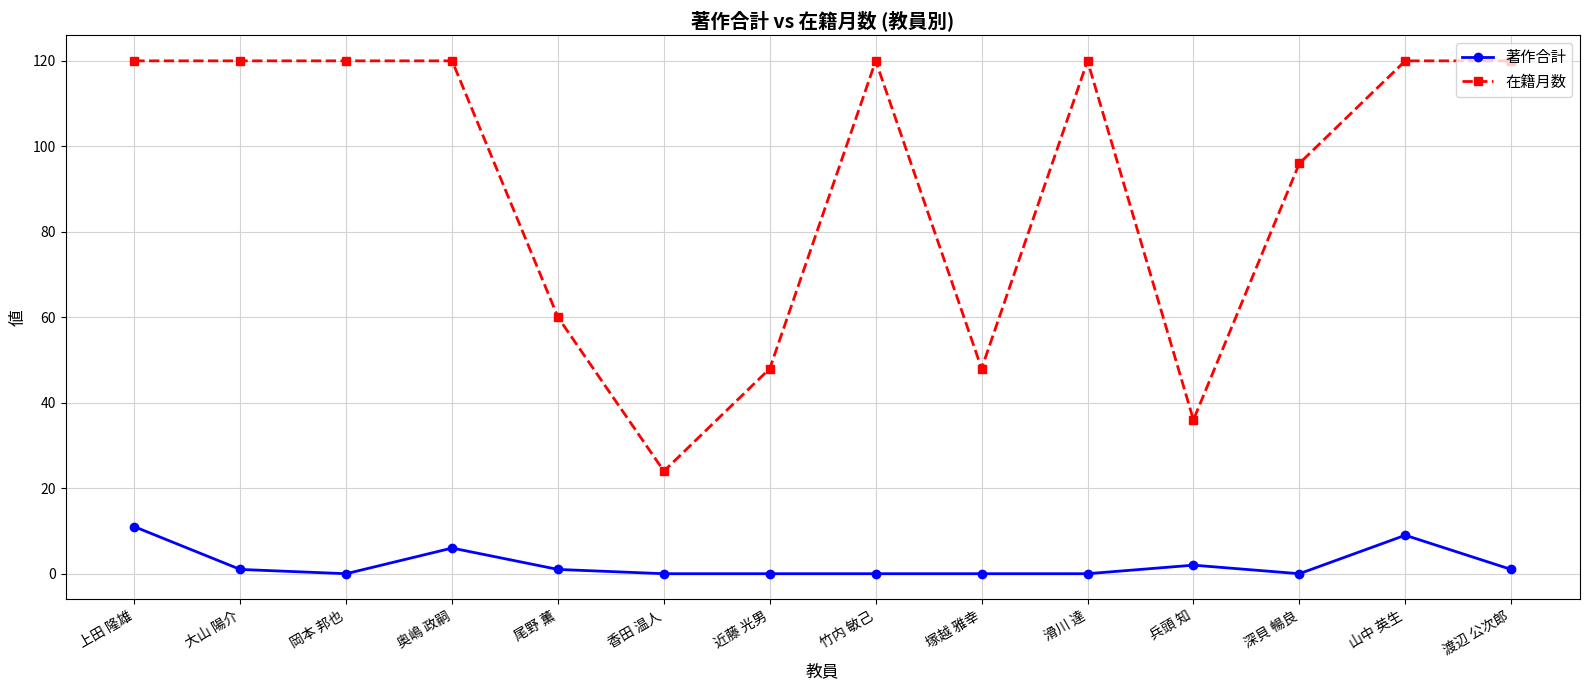

What is the average value of the 著作合計 series?

2